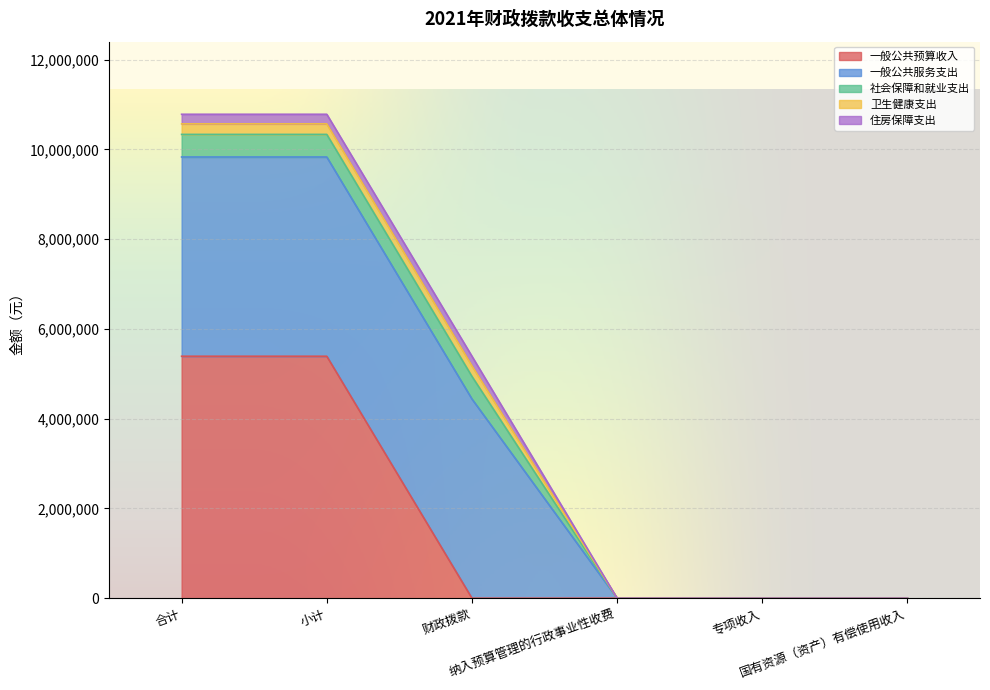

The value of 社会保障和就业支出 at 合计 is 733011. True or false?

False